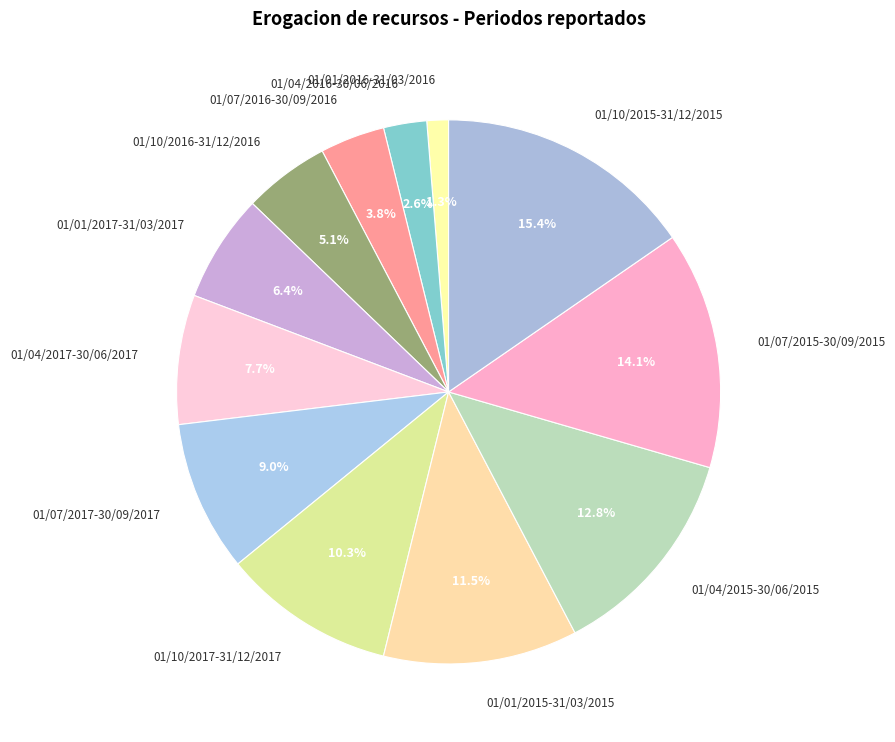

Rank the categories by value from highest to lowest.

01/10/2015-31/12/2015, 01/07/2015-30/09/2015, 01/04/2015-30/06/2015, 01/01/2015-31/03/2015, 01/10/2017-31/12/2017, 01/07/2017-30/09/2017, 01/04/2017-30/06/2017, 01/01/2017-31/03/2017, 01/10/2016-31/12/2016, 01/07/2016-30/09/2016, 01/04/2016-30/06/2016, 01/01/2016-31/03/2016